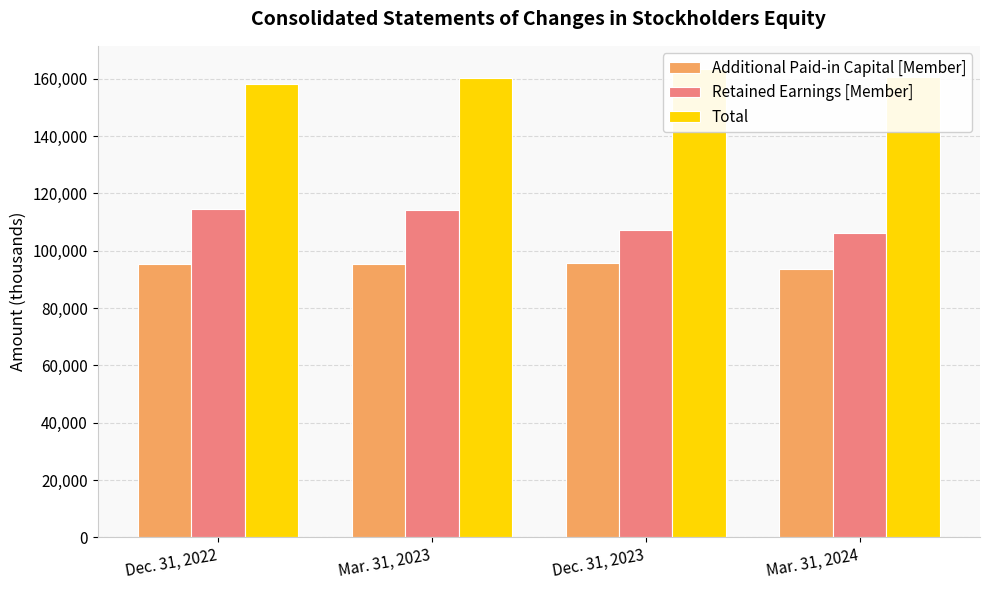

How many bars are there in total?

12